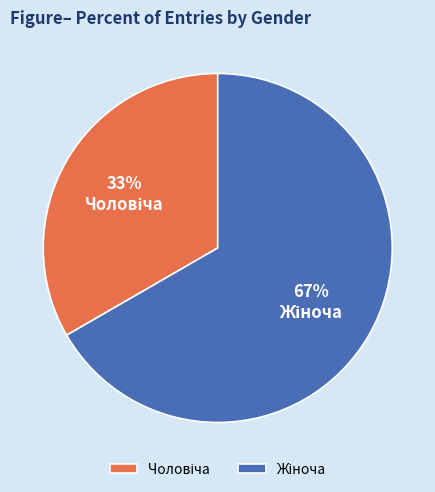

Does any single category account for the majority?

Yes